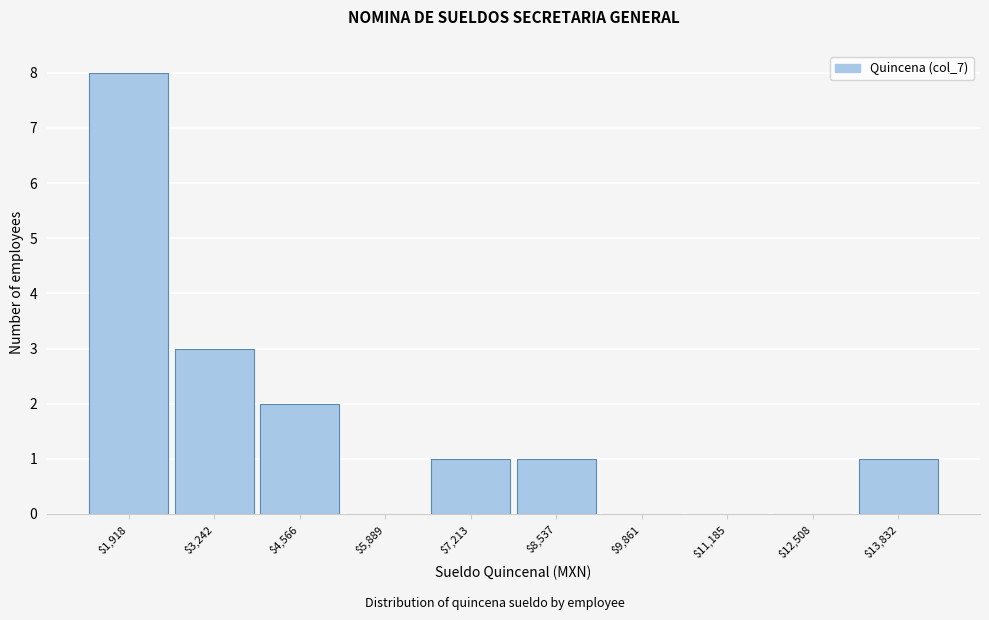

What is the sum of all values?

16